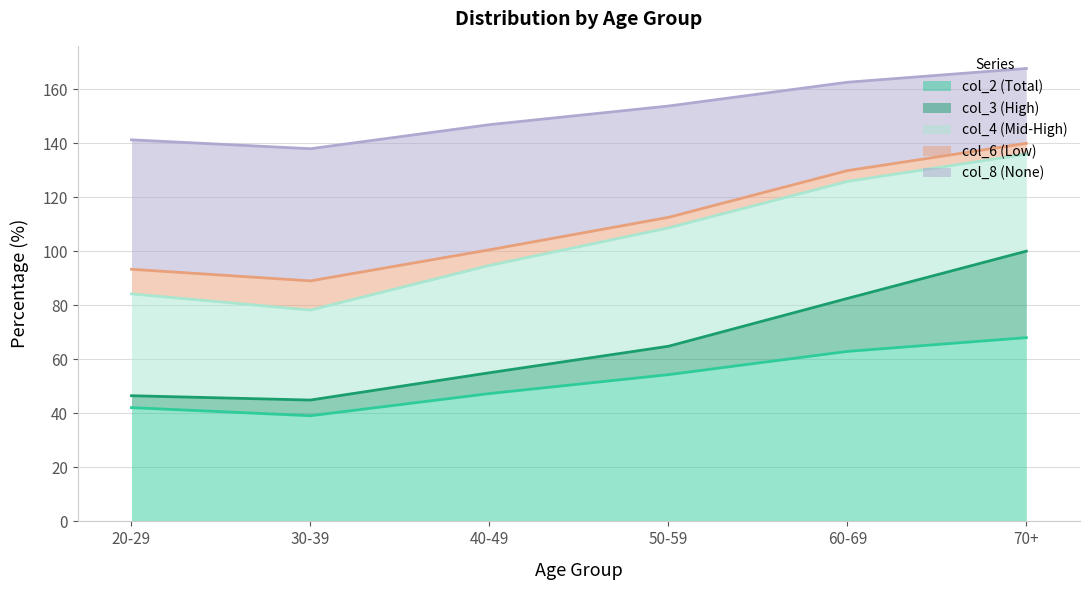

Is it true that col_2 (Total) equals 62.9 at 60-69?

True